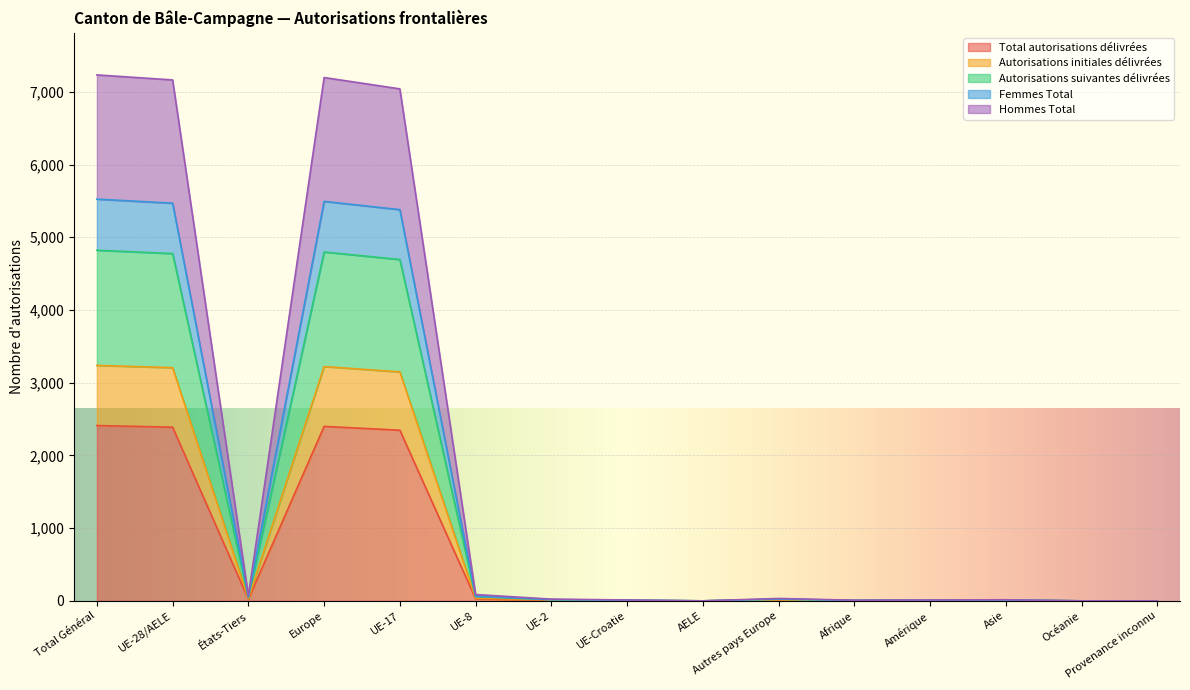

What is the highest value of the Total autorisations délivrées series?

2411